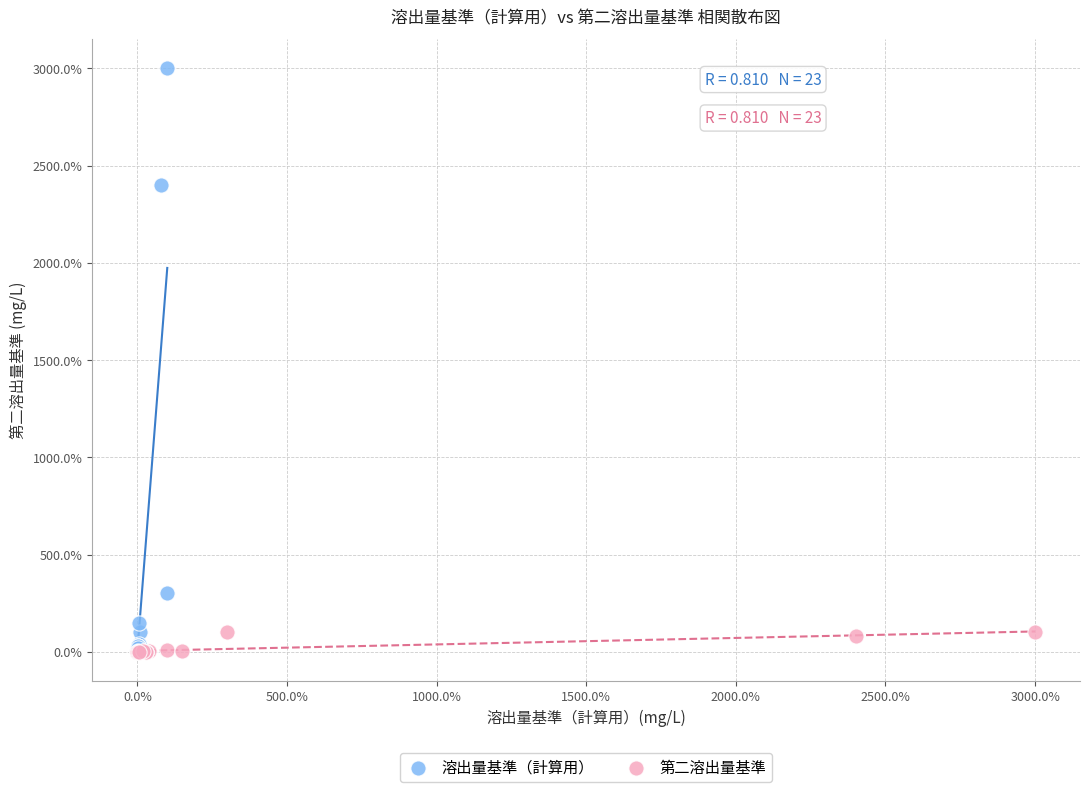

What are all the series names shown in the legend?

溶出量基準（計算用）, 第二溶出量基準